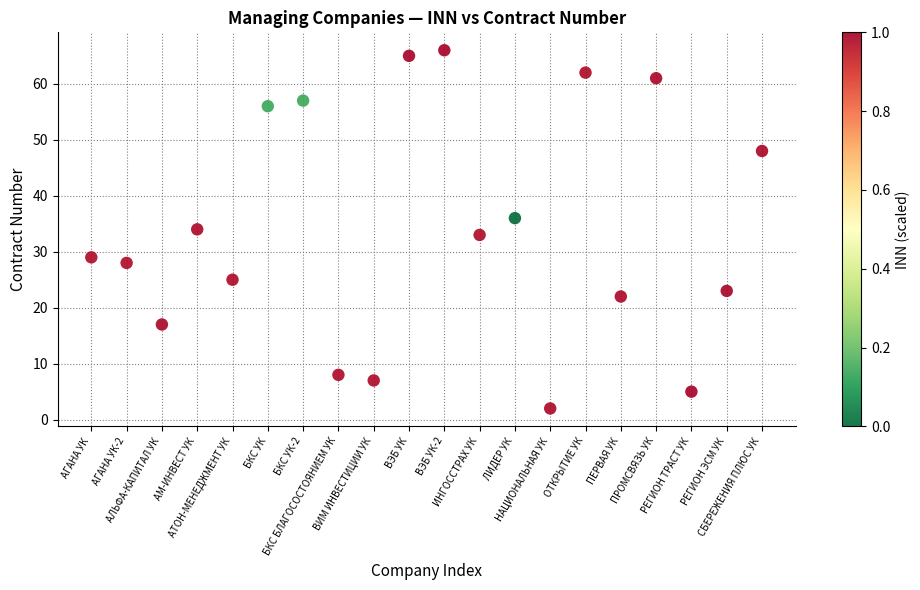

How many data points are displayed?

20